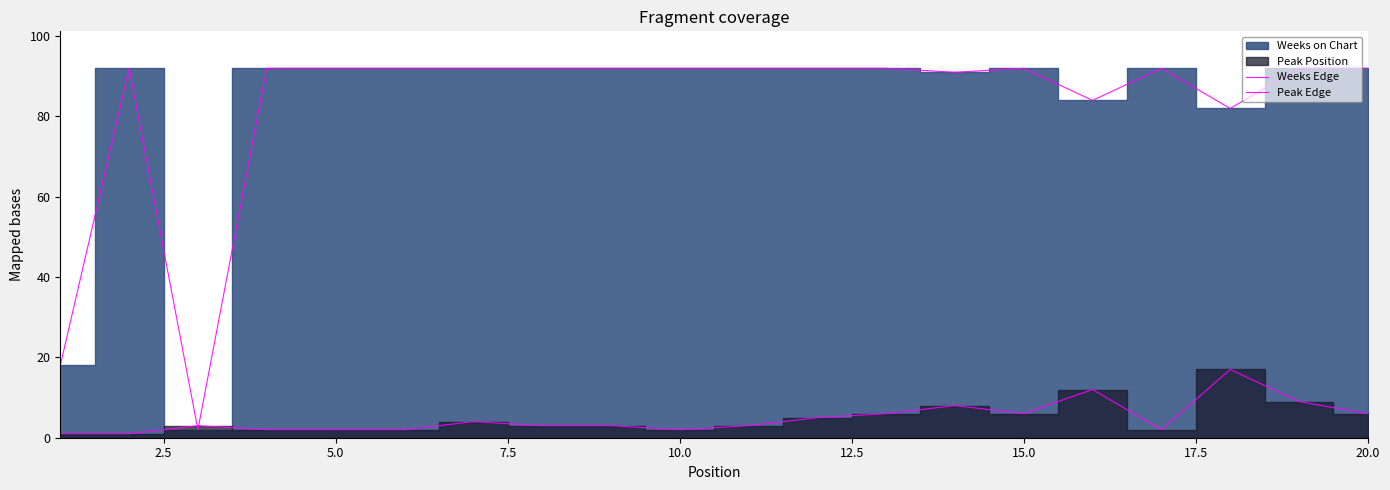

Is the value of Weeks Edge at 0.0 greater than the value of Peak Edge at 15?

Yes